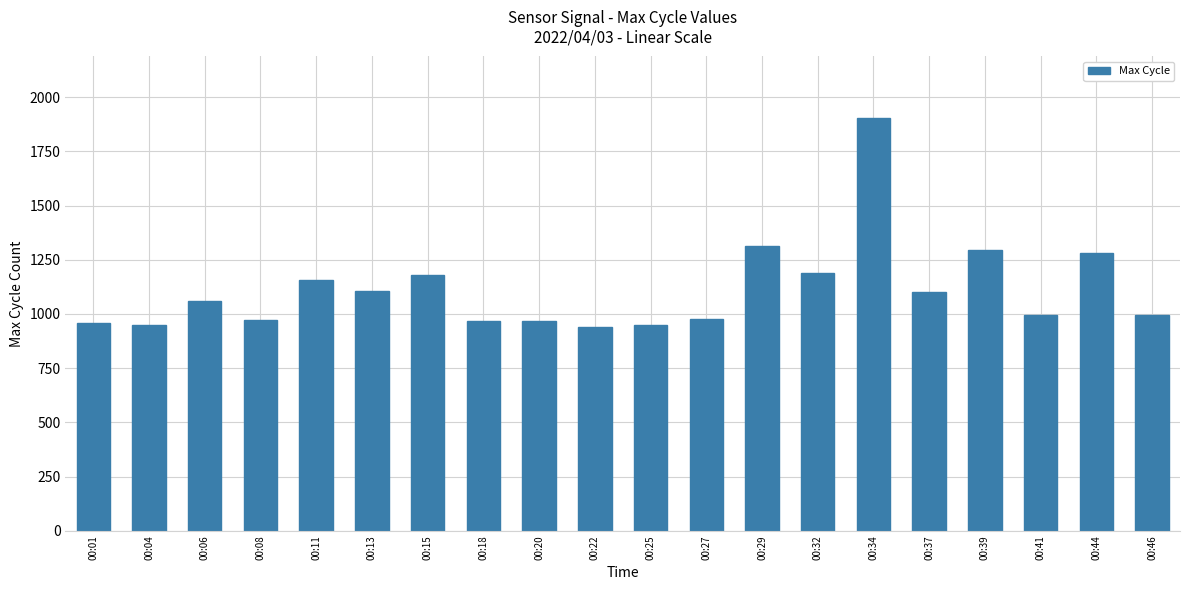

What is the difference between the values at 00:32 and 00:39?

103